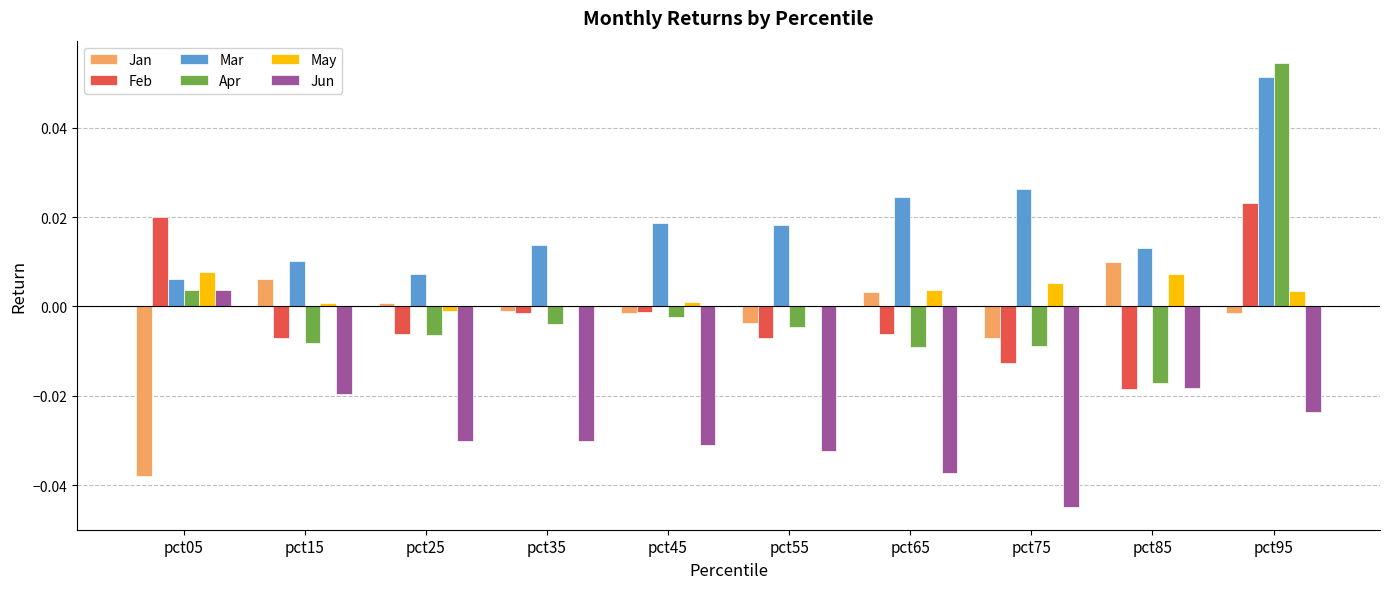

How many Mar values are between 0 and 1?

10